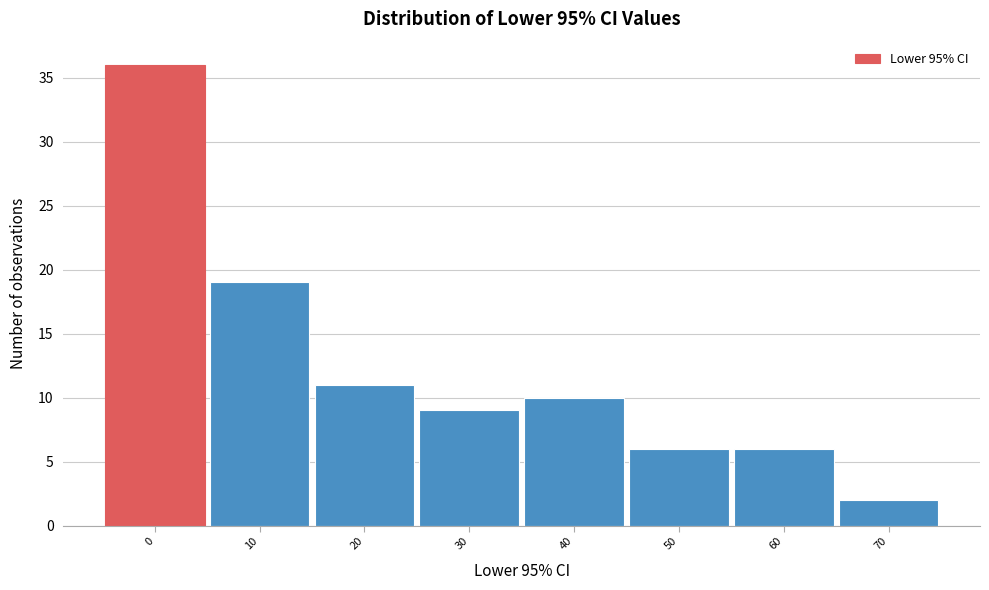

Reading left to right, what are all the values shown in this chart?

36	19	11	9	10	6	6	2